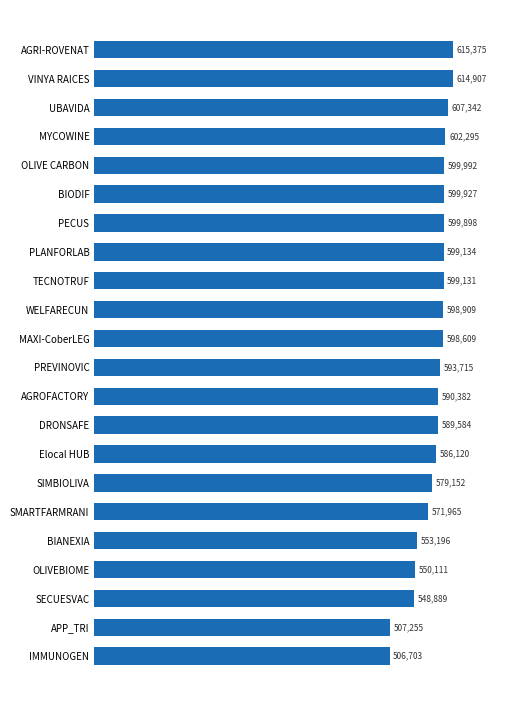

Does the chart contain any negative values?

No